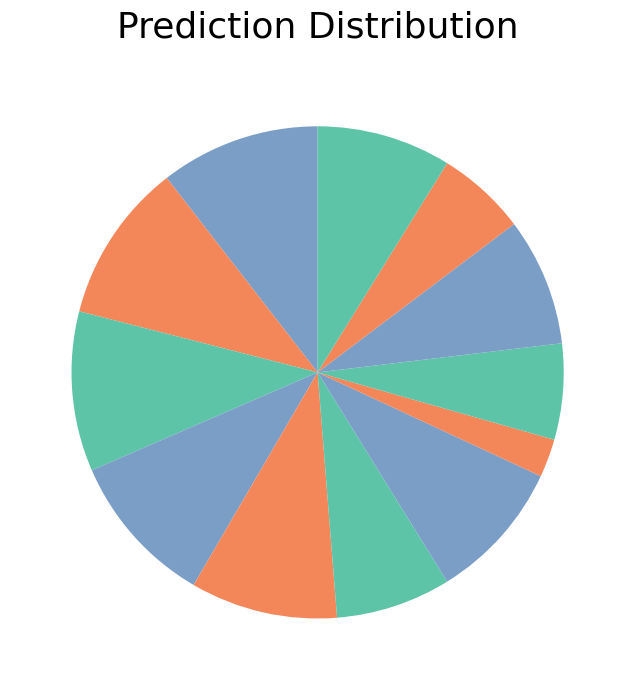

How many segments does this pie chart have?

12